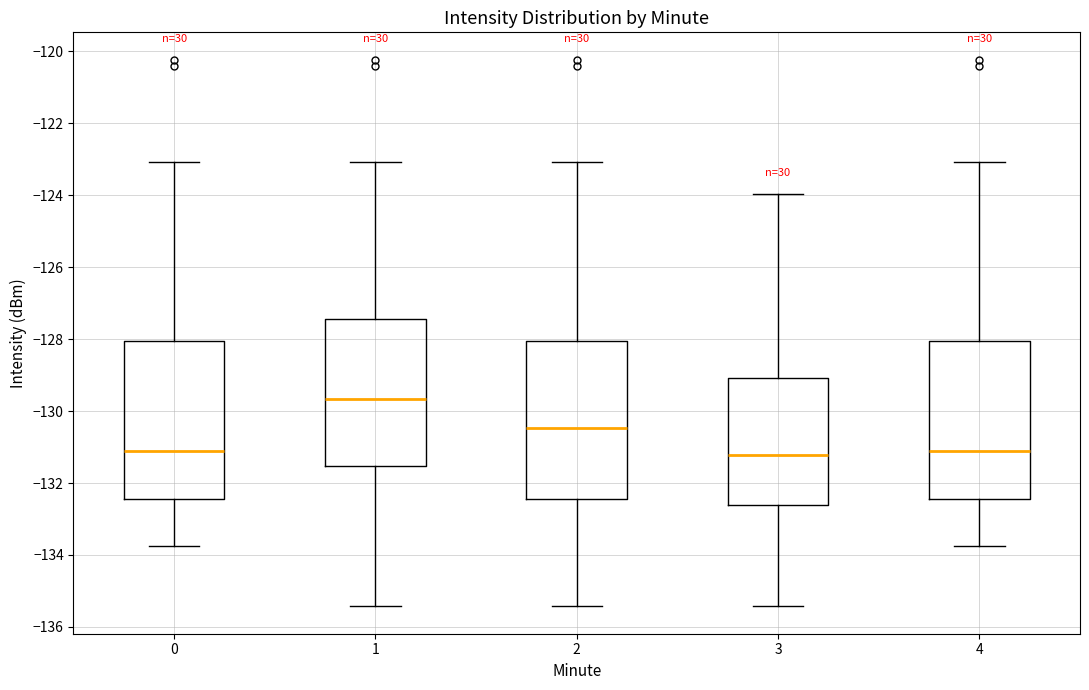

Reading left to right, read every box against the y-axis: the position of its median line, the range the box covers, and the ends of its whiskers. The values are not printed on the chart, so give them approximately, as read against the axis.

0: median -131.2, box -132.4 to -128.0, whiskers -133.8 to -123.0
1: median -129.6, box -131.6 to -127.4, whiskers -135.4 to -123.0
2: median -130.4, box -132.4 to -128.0, whiskers -135.4 to -123.0
3: median -131.2, box -132.6 to -129.0, whiskers -135.4 to -124.0
4: median -131.2, box -132.4 to -128.0, whiskers -133.8 to -123.0